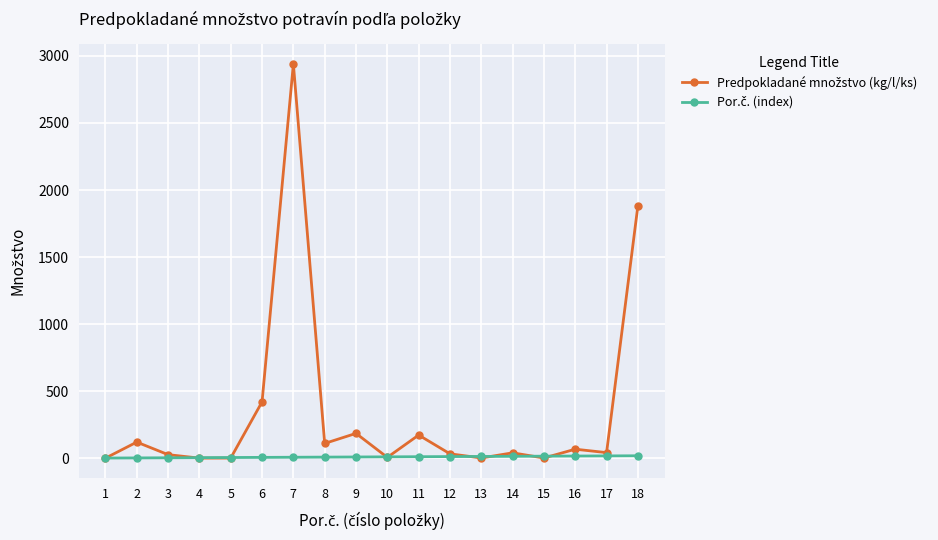

How many lines are shown in the chart?

2